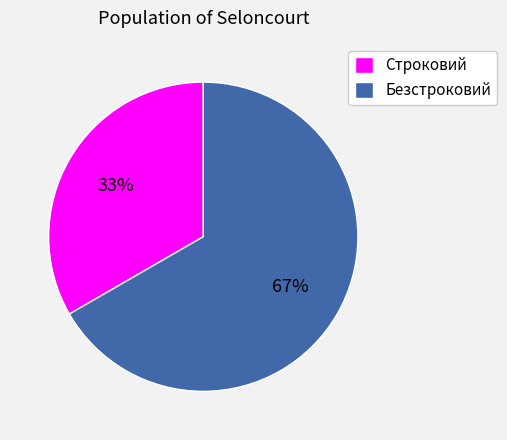

Does any single category account for the majority?

Yes